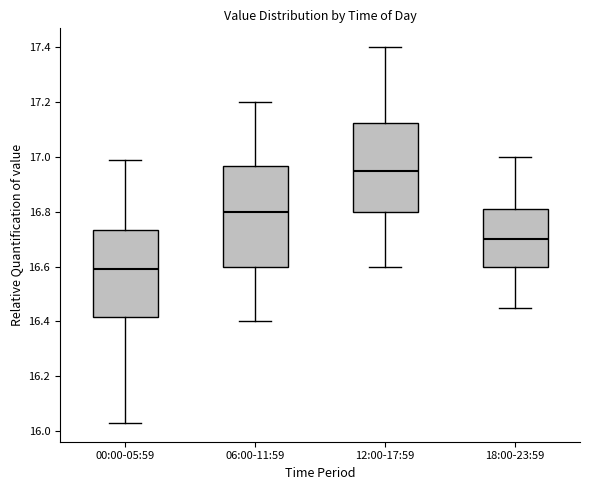

Reading left to right, read every box against the y-axis: the position of its median line, the range the box covers, and the ends of its whiskers. The values are not printed on the chart, so give them approximately, as read against the axis.

00:00-05:59: median 16.60, box 16.42 to 16.74, whiskers 16.04 to 17.00
06:00-11:59: median 16.80, box 16.60 to 16.96, whiskers 16.40 to 17.20
12:00-17:59: median 16.96, box 16.80 to 17.12, whiskers 16.60 to 17.40
18:00-23:59: median 16.70, box 16.60 to 16.82, whiskers 16.46 to 17.00